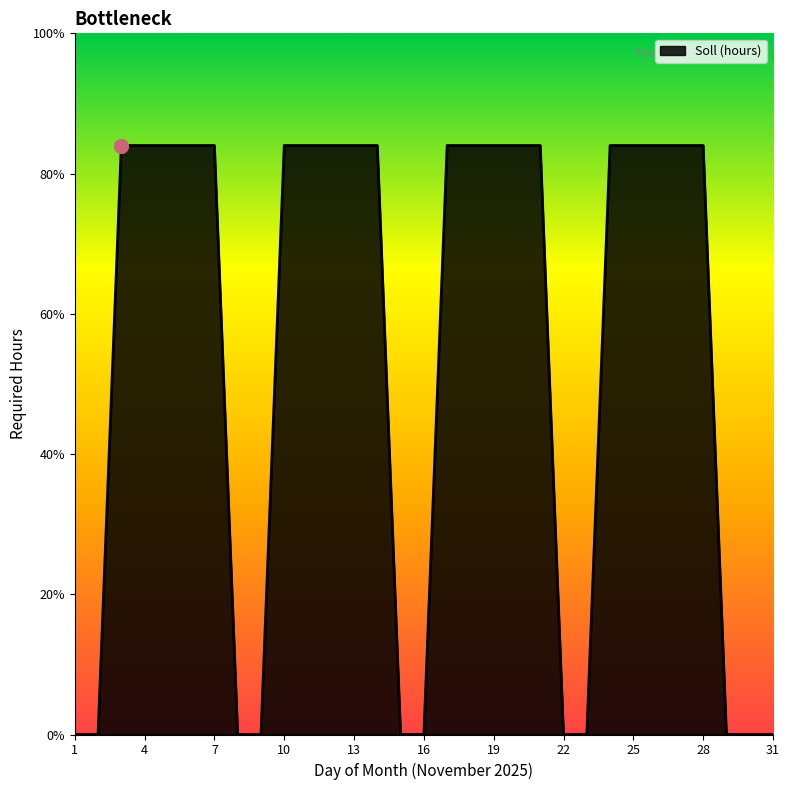

True or false: there are more than 0 points higher than both neighbors.

False